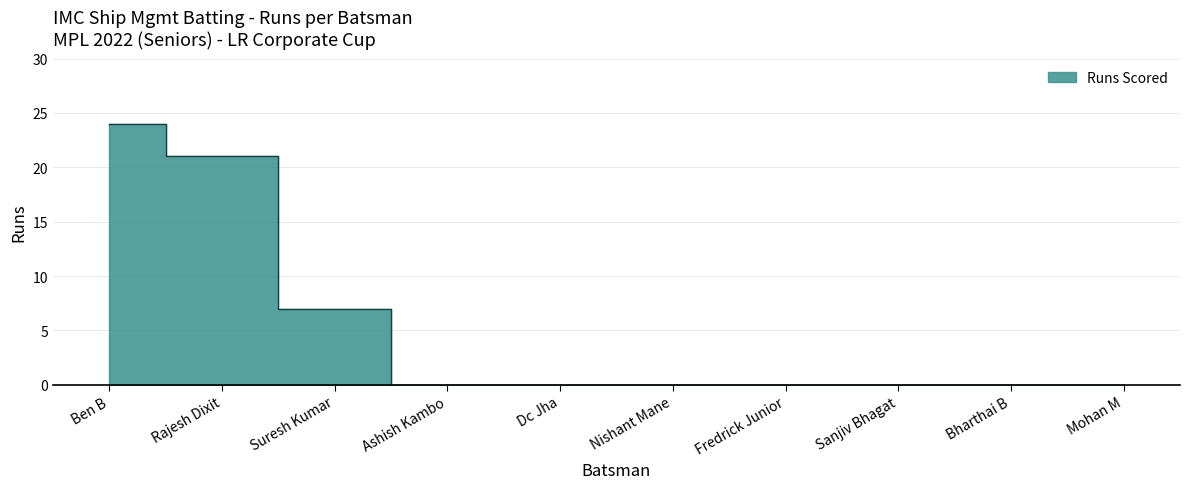

What is the difference between the values at Rajesh Dixit and Suresh Kumar?

14